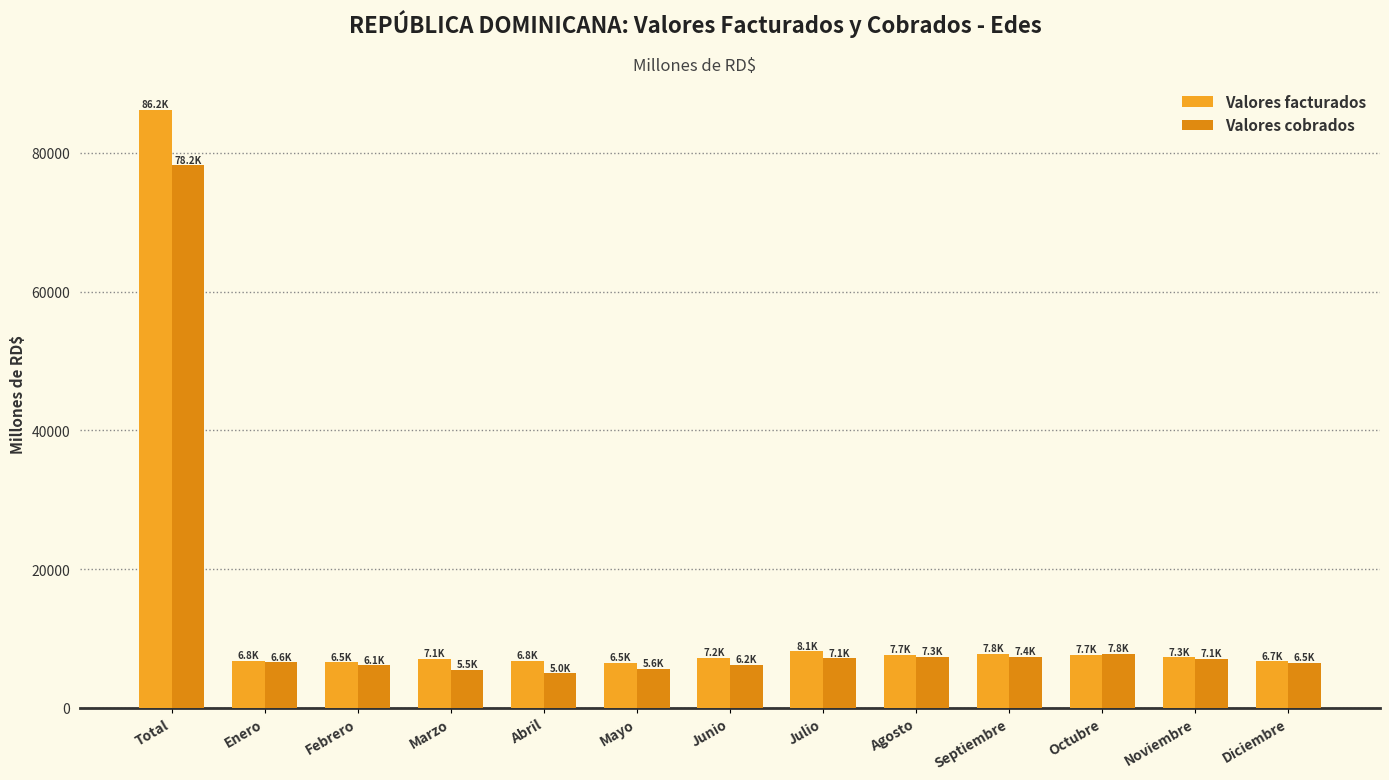

What is the label of the 8th bar from the right?

Mayo